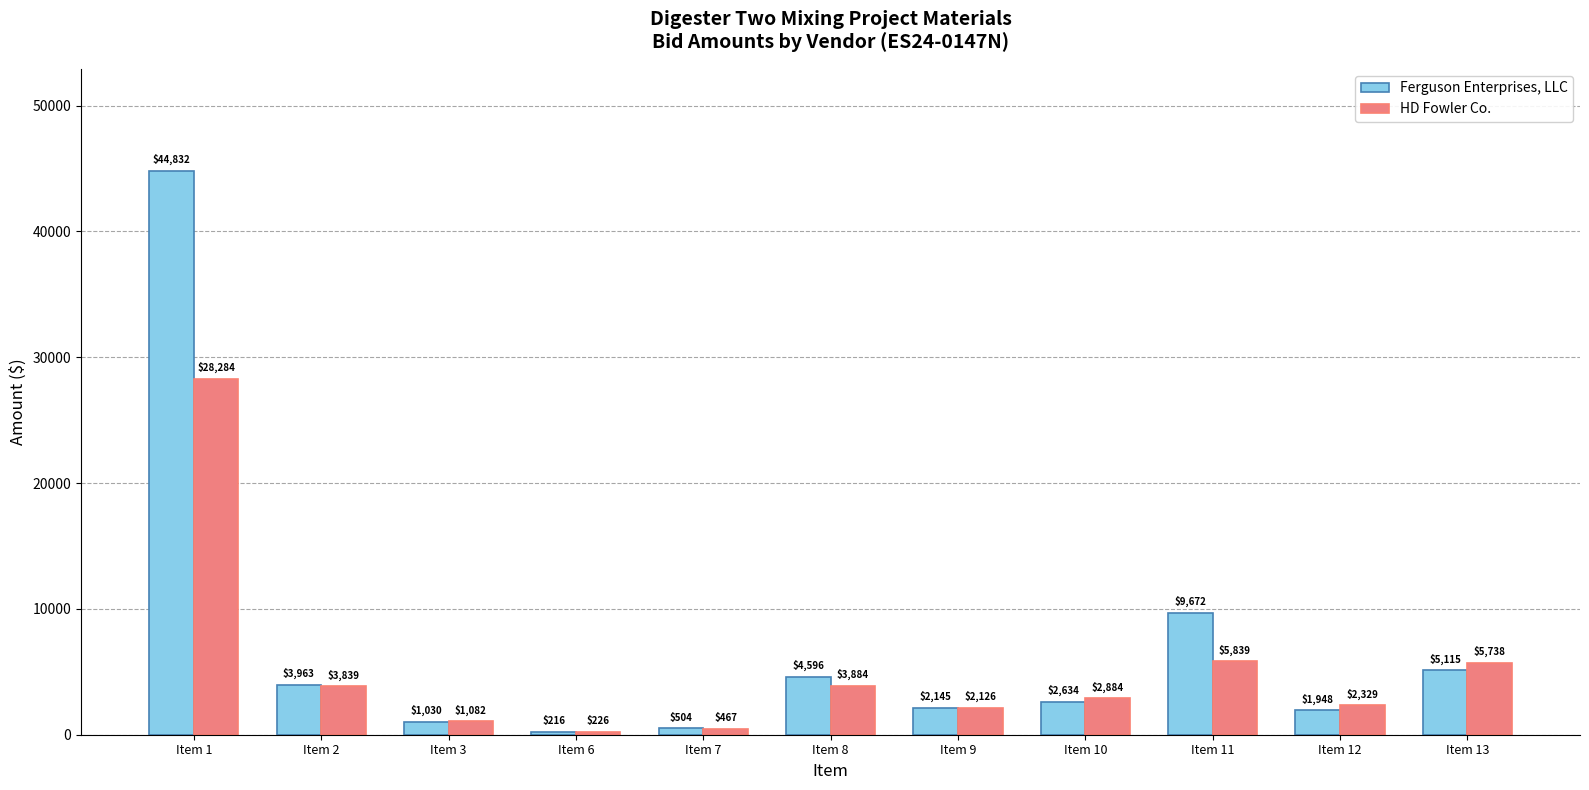

Between Item 7 and Item 11, which series saw the biggest shift?

Ferguson Enterprises, LLC